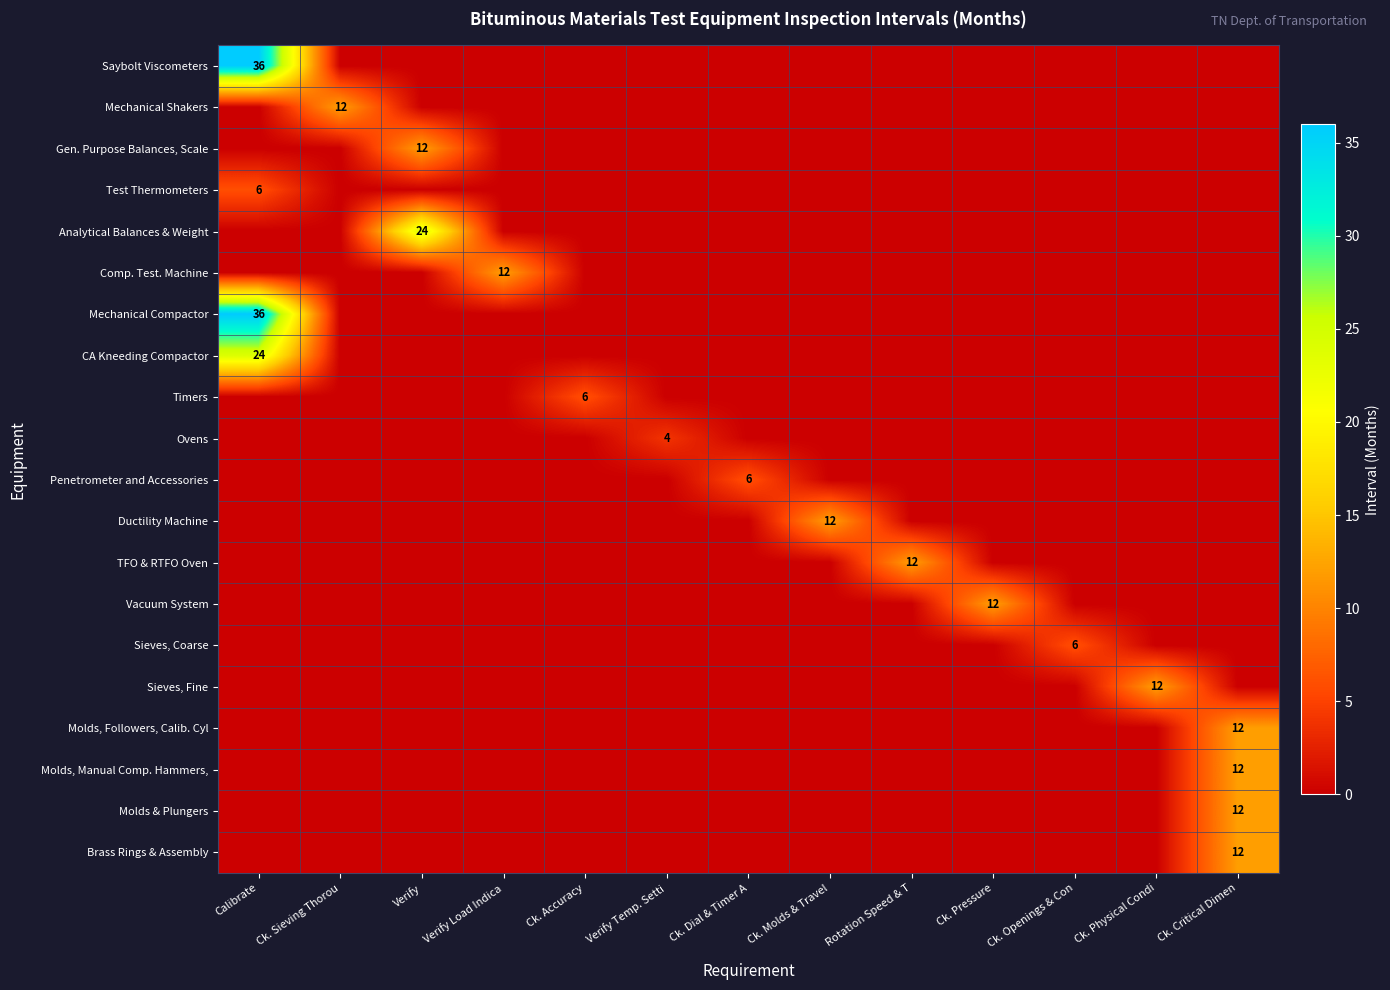

Which series has the largest total across all categories?

Saybolt Viscometers